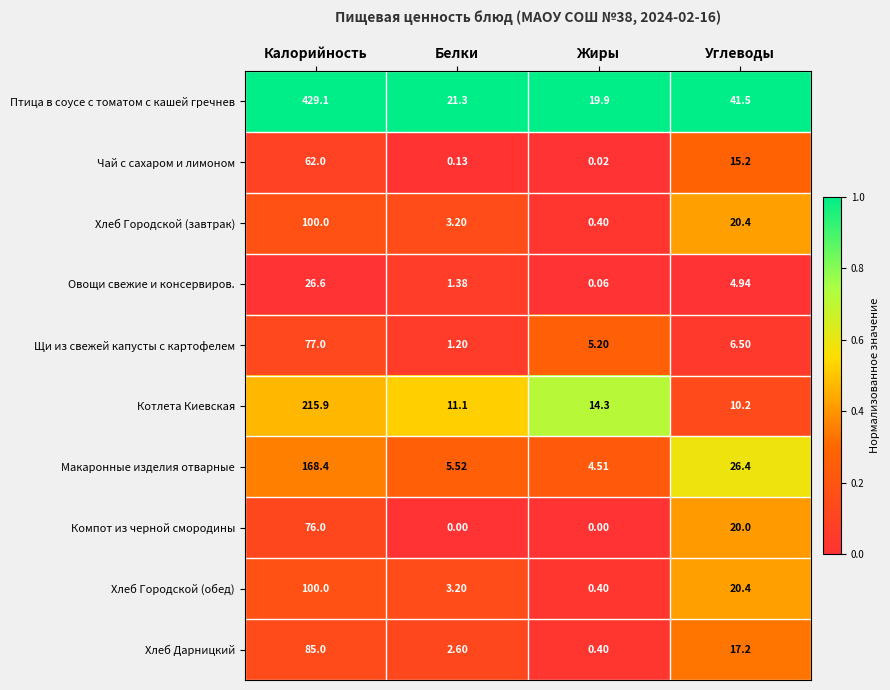

Which series has the largest total across all categories?

Птица в соусе с томатом с кашей гречнев